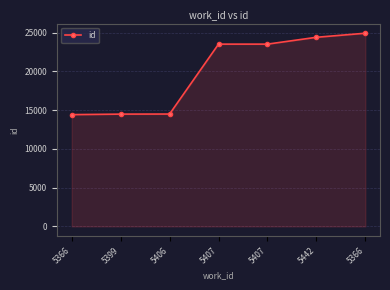

What is the difference between the maximum and second lowest values?

10436